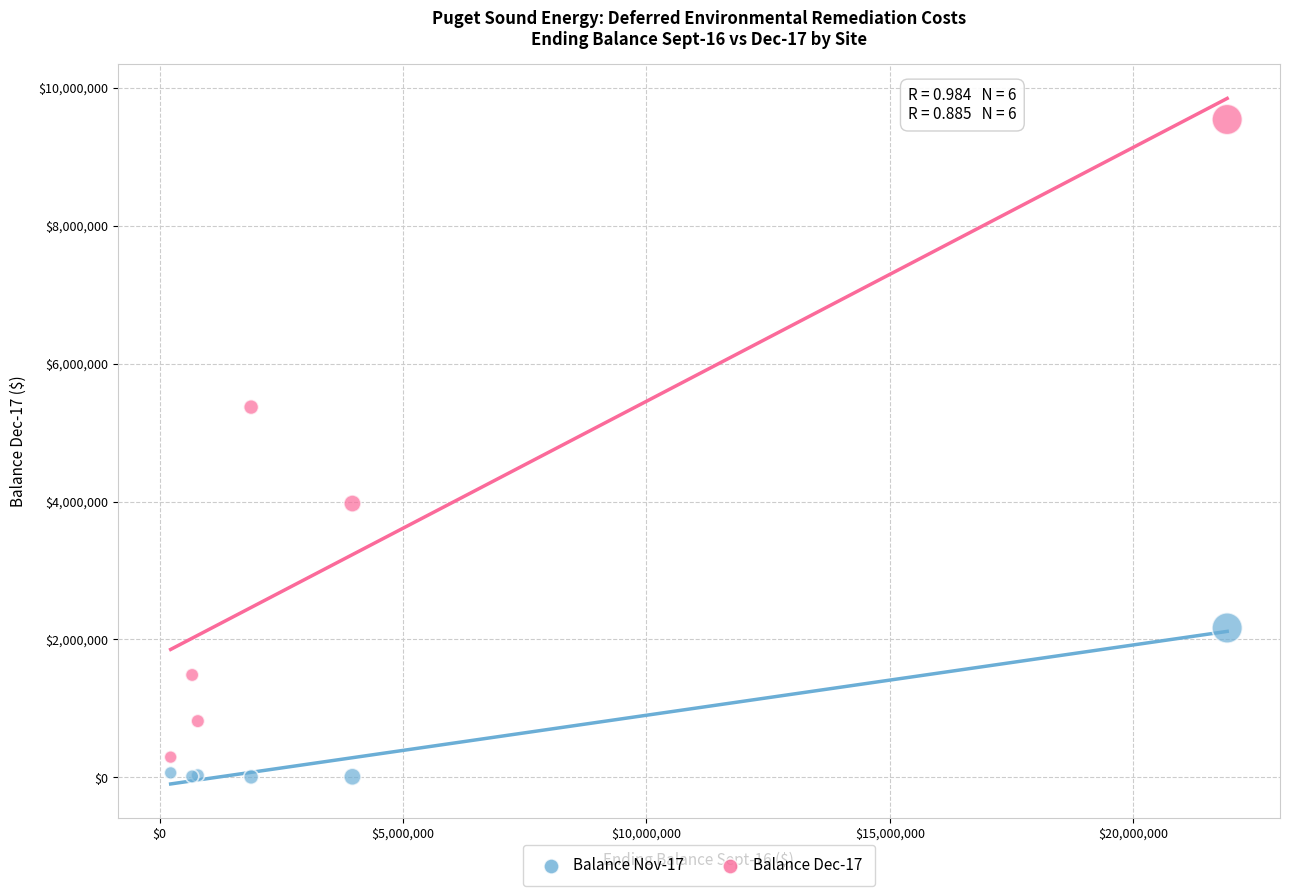

Which series has the largest Y range (max minus min)?

Balance Dec-17